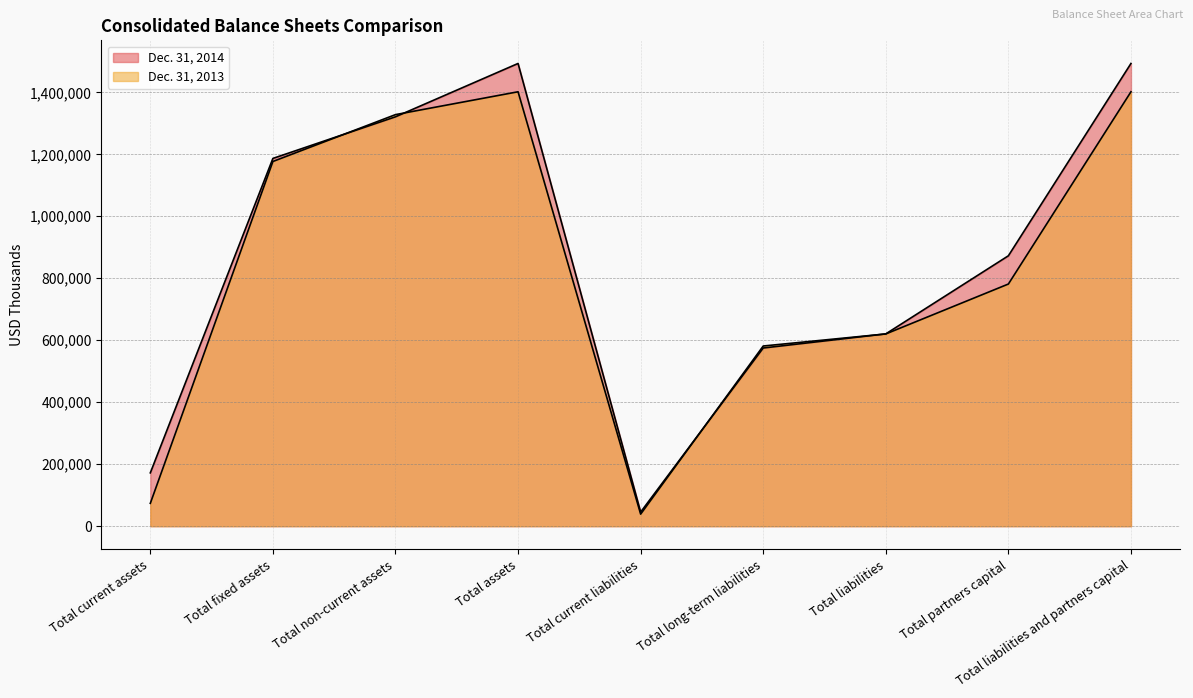

What is the sum of all Dec. 31, 2013 values?

7404253